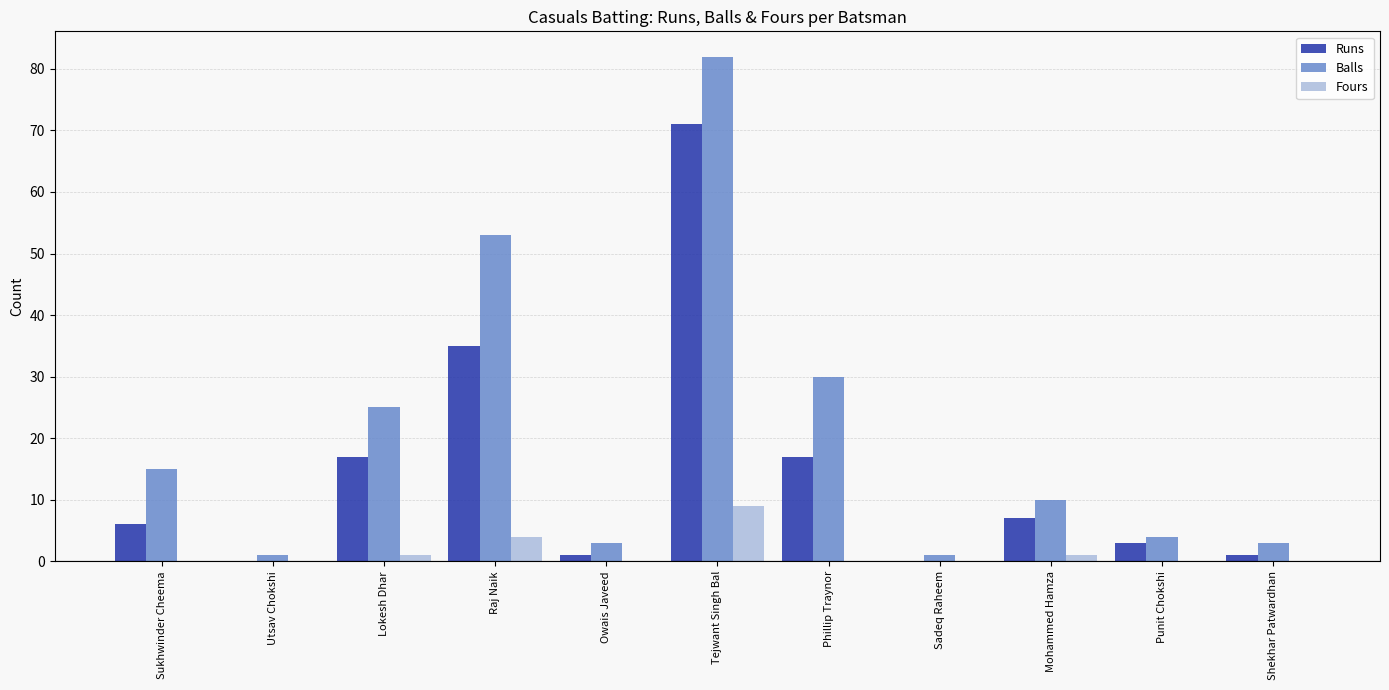

Which series changed the most between Utsav Chokshi and Tejwant Singh Bal?

Balls